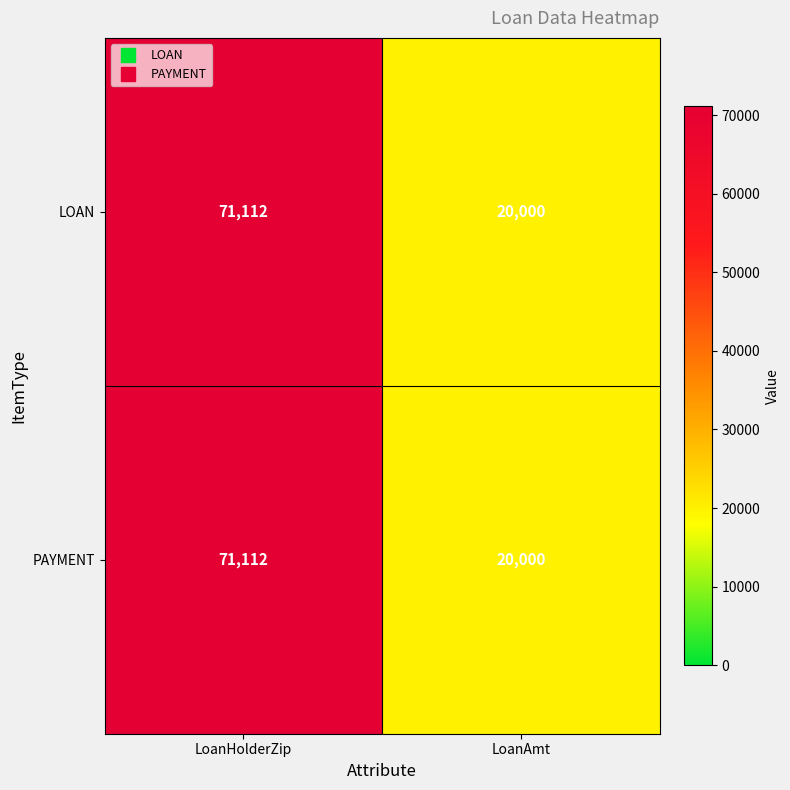

How many data points in PAYMENT are less than 71112?

1